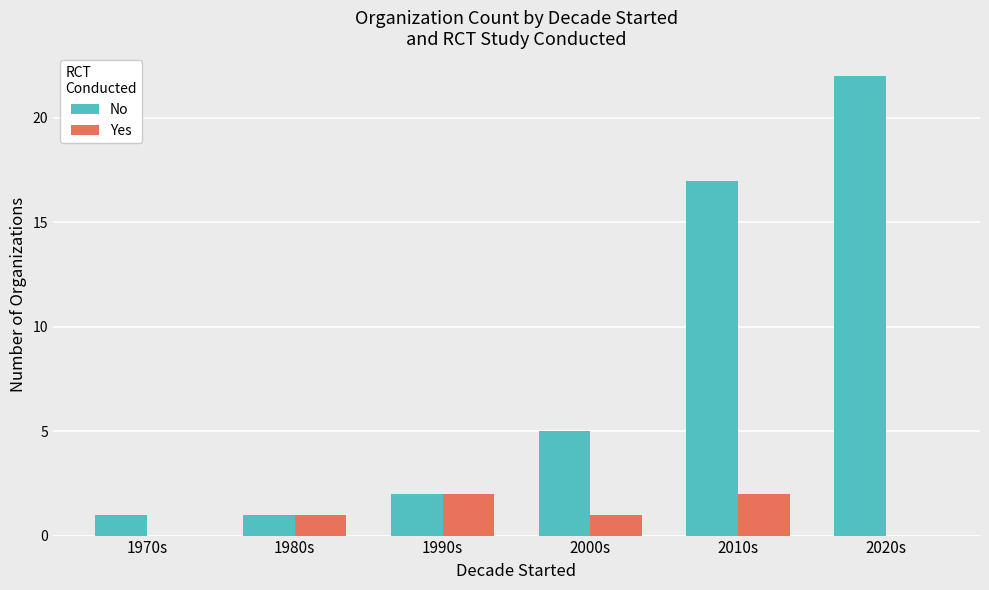

What is the sum of all Yes values?

6